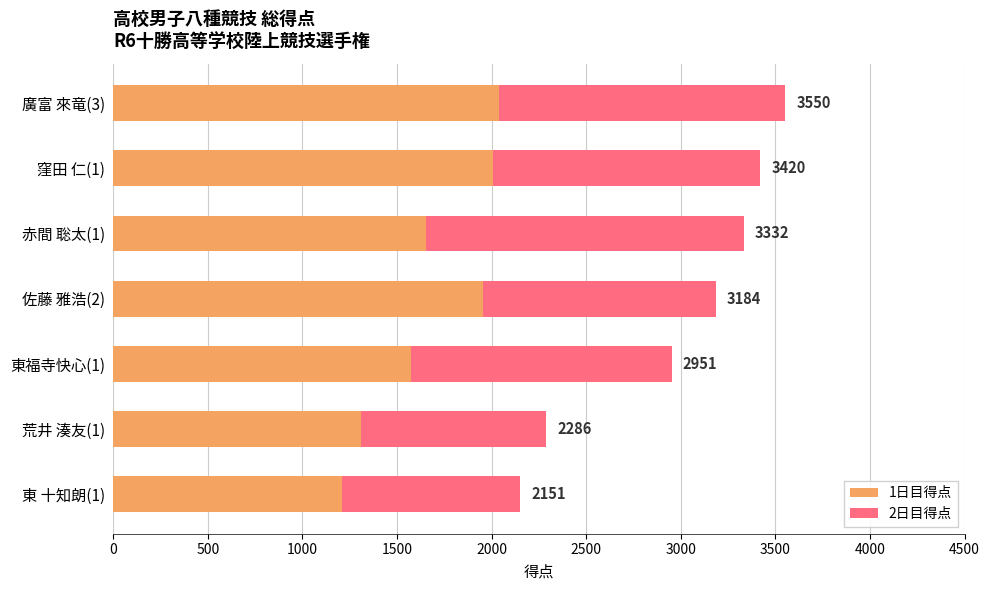

What are all the series names shown in the legend?

1日目得点, 2日目得点